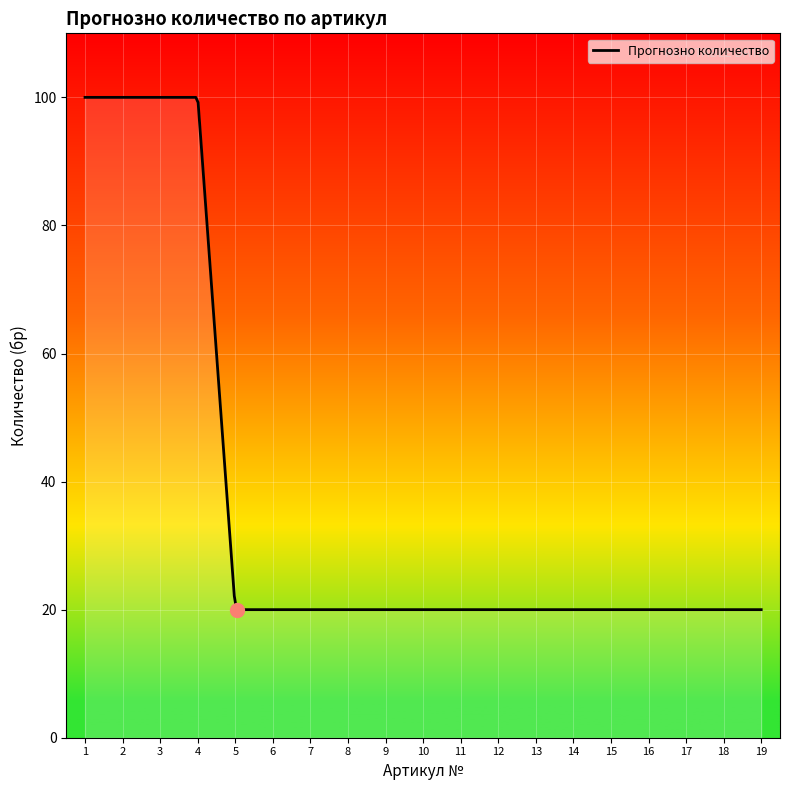

What is the value of the 4th point from the left?

100